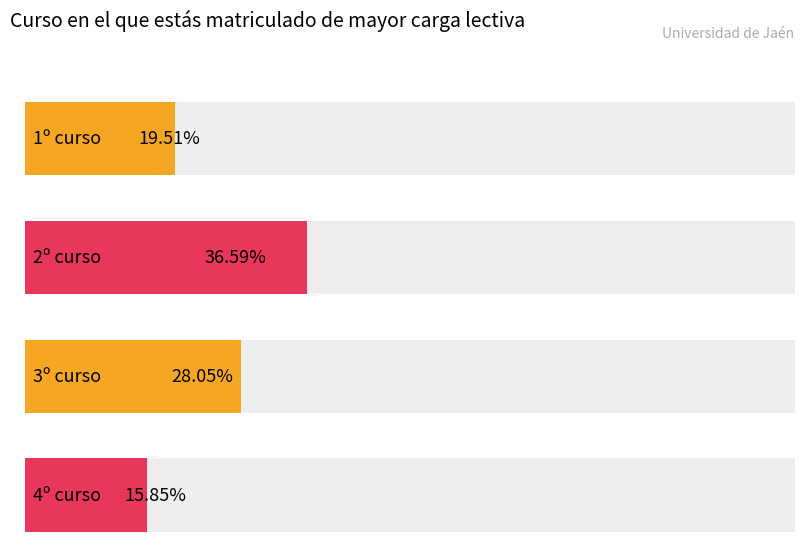

The 2º curso series shows 0.7 at 2º curso. True or false?

False